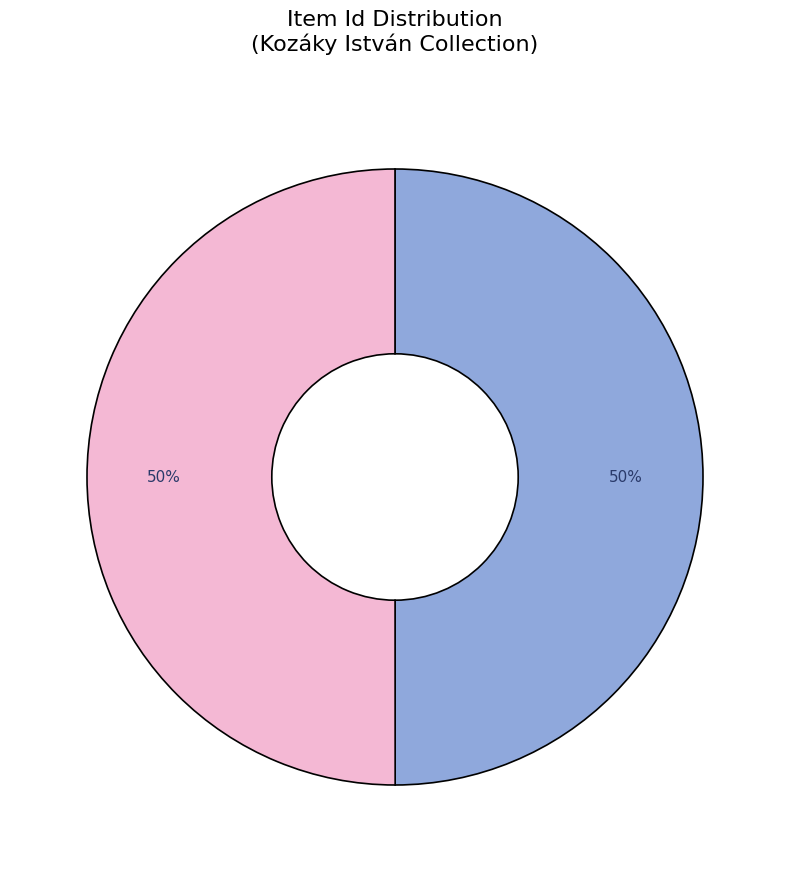

Count the number of slices in the pie.

2